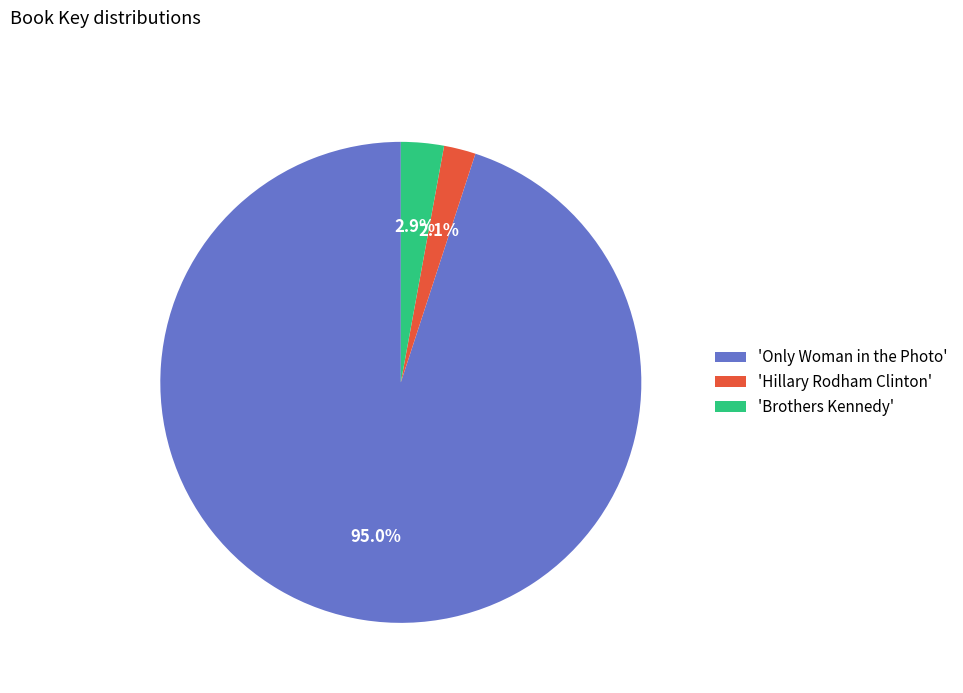

Which category has the smallest portion of the pie?

'Hillary Rodham Clinton'